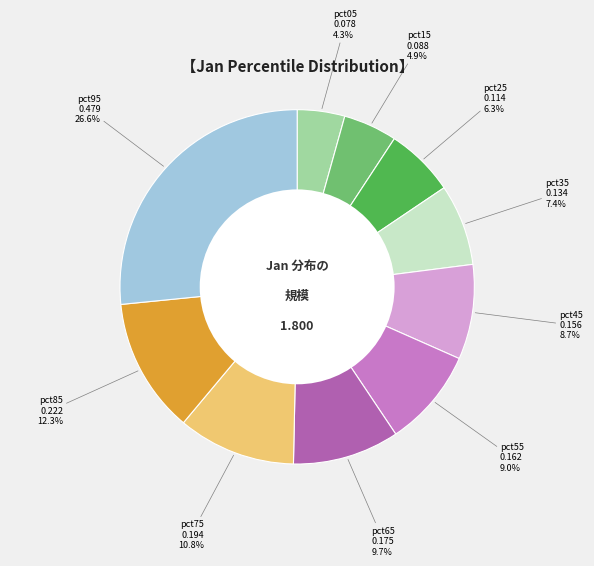

To the nearest percent, what is the difference between the largest and smallest slice percentages?

22%